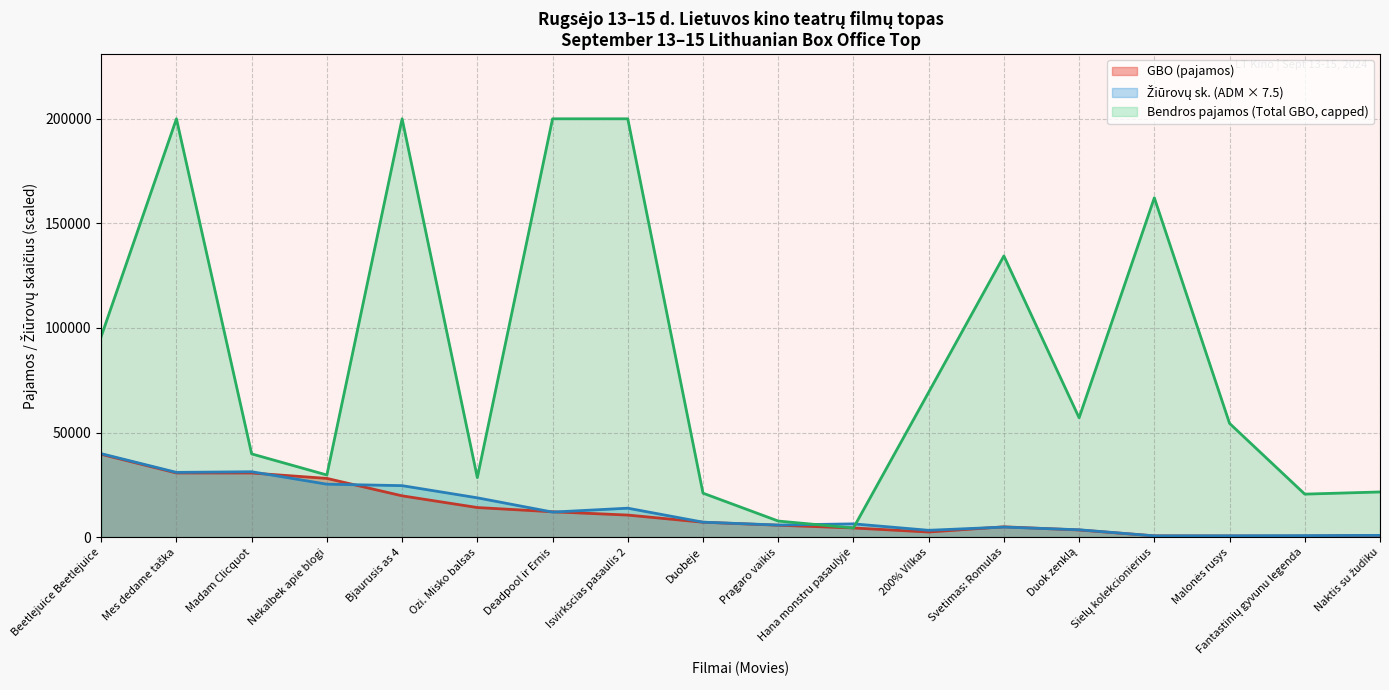

In gbo, how many points are higher than both neighbors (excluding endpoints)?

1